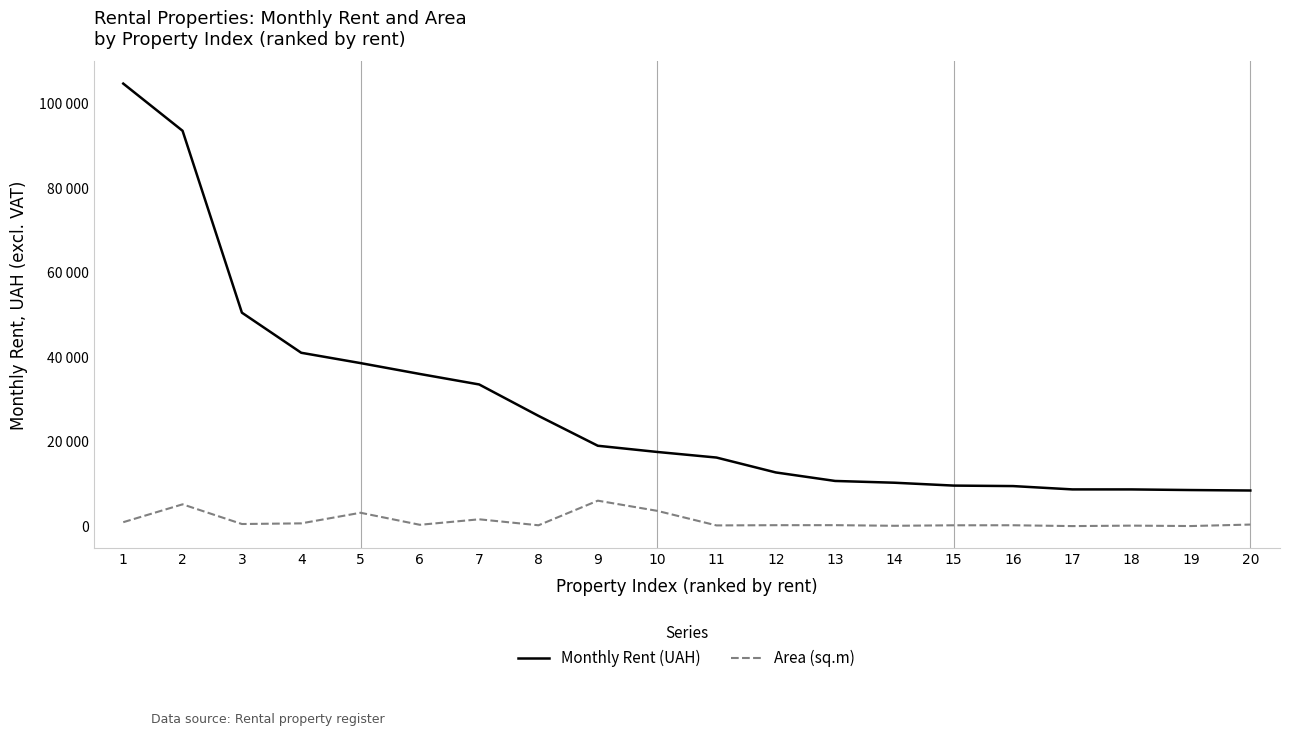

Which series changed the most between 3 and 9?

Monthly Rent (UAH)